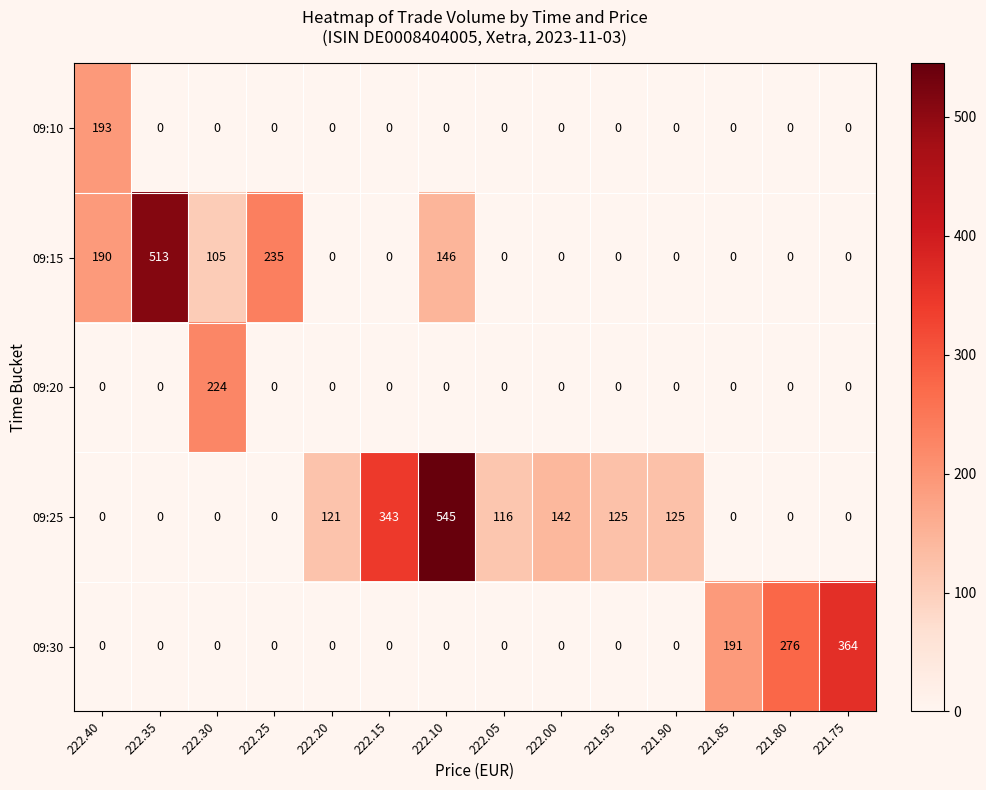

Which label corresponds to the largest value in the chart?

222.10